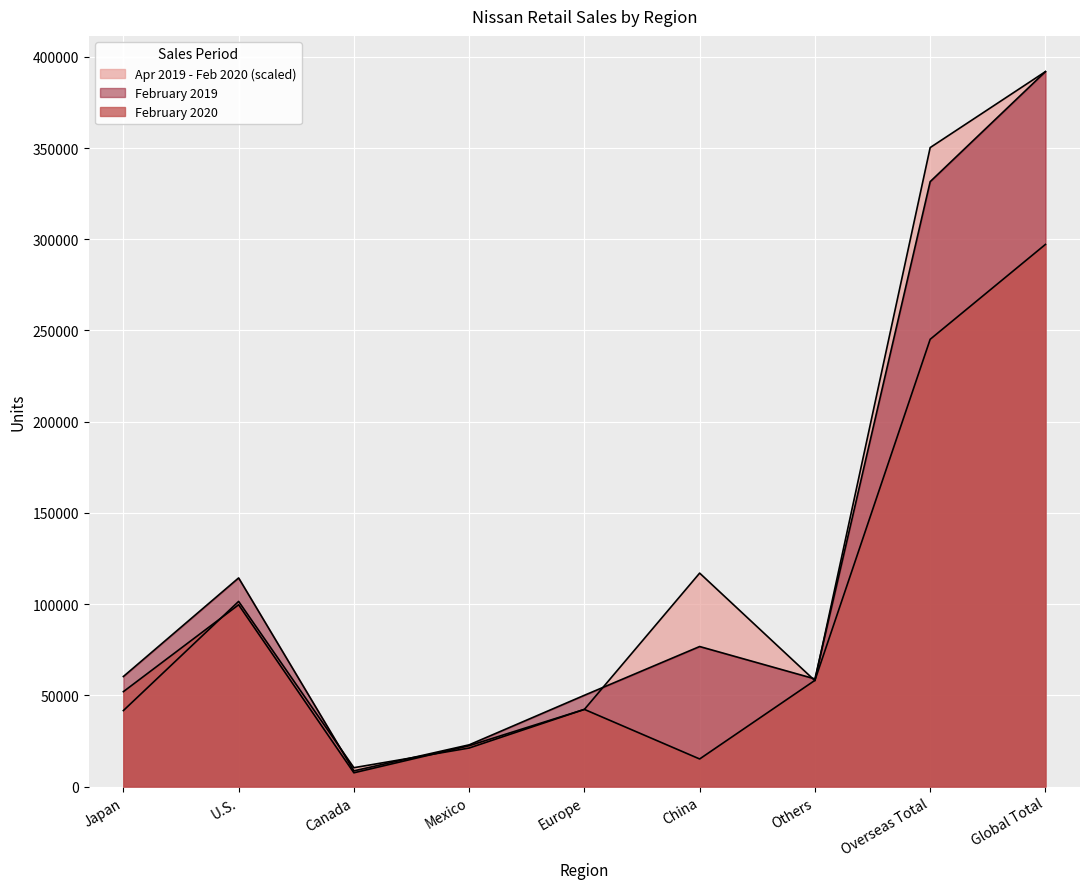

Is it true that February 2019 equals 38441.7 at Japan?

False